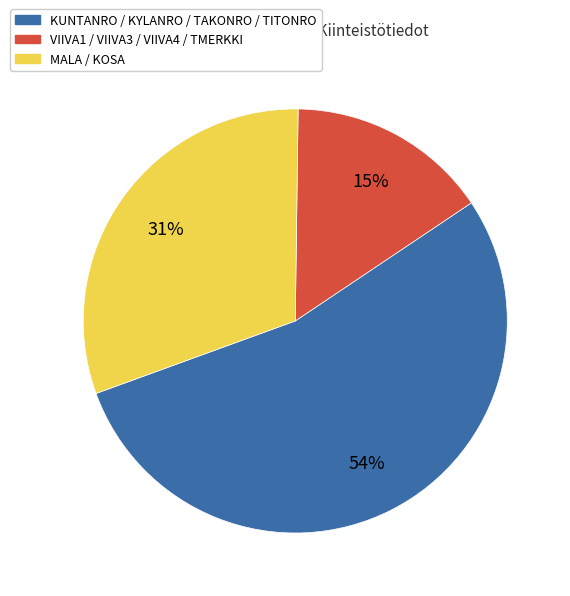

Is there a majority slice in this chart?

Yes